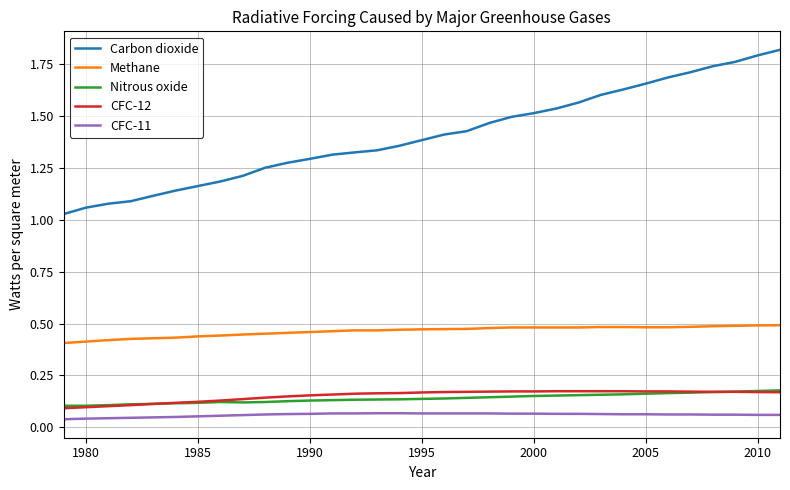

Which series has the largest range (max minus min)?

Carbon dioxide